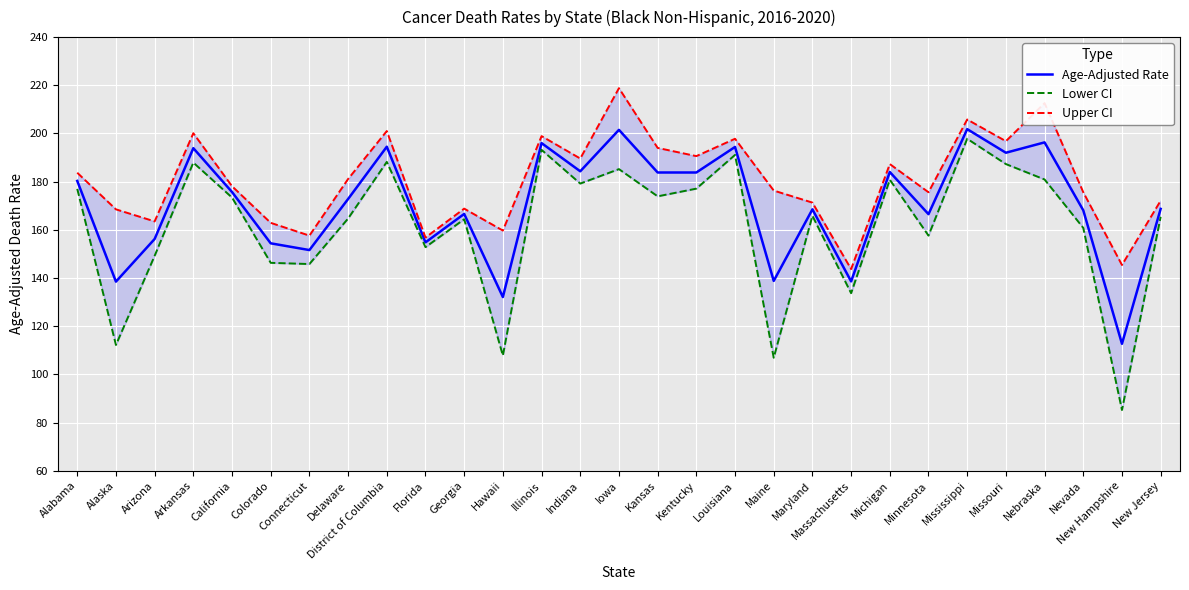

What is the average value of the Age-Adjusted Rate series?

170.7